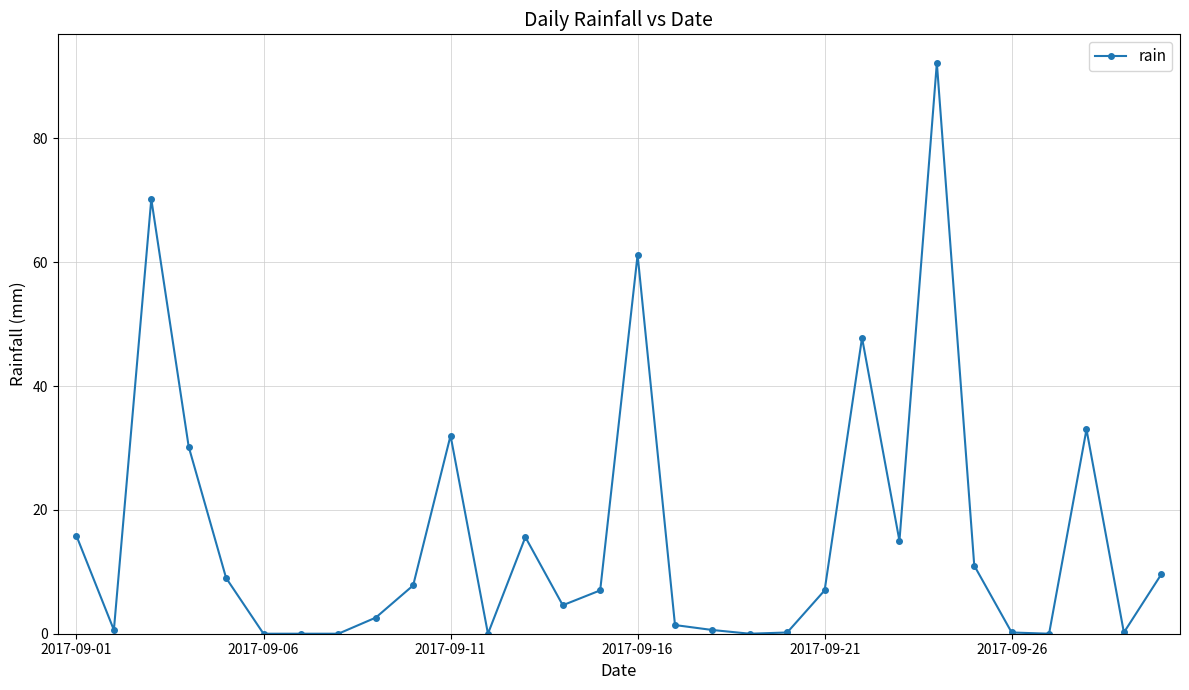

What is the value of the 25th point from the left?

11.0